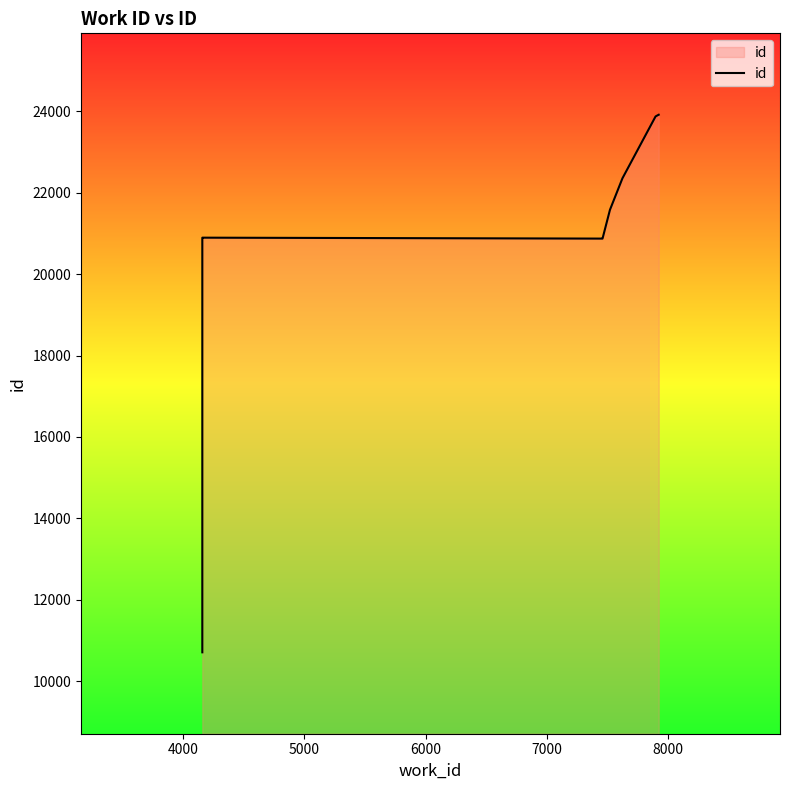

How many categories are shown in the chart?

10